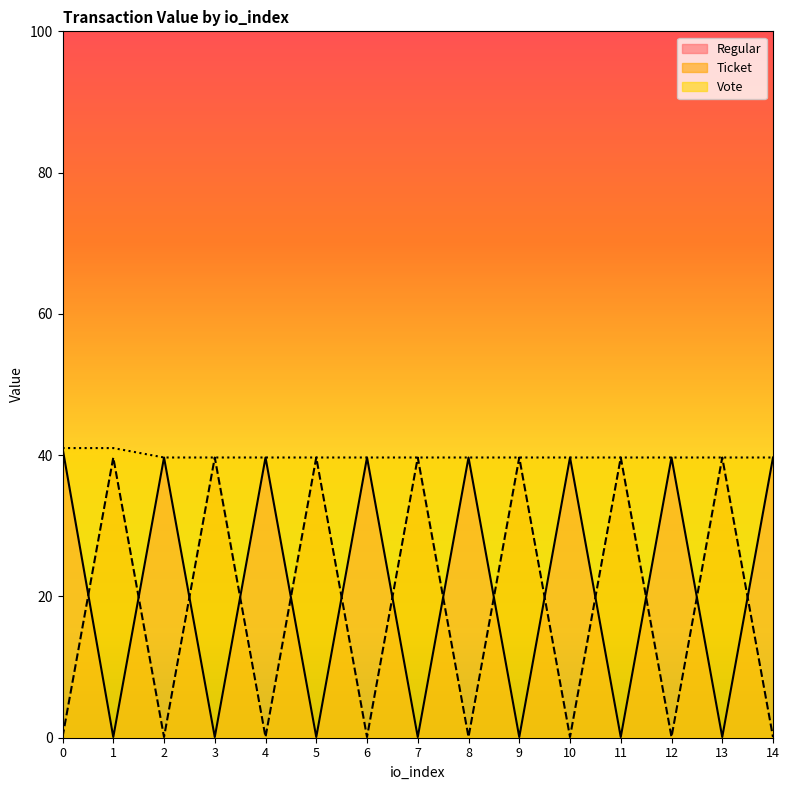

Reading left to right, extract all data points from this chart.

Regular: 0=41.0	1=0.1	2=39.7	3=0.1	4=39.7	5=0.1	6=39.7	7=0.1	8=39.7	9=0.1	10=39.7	11=0.1	12=39.7	13=0.1	14=39.7
Ticket: 0=0.1	1=39.7	2=0.1	3=39.7	4=0.1	5=39.7	6=0.1	7=39.7	8=0.1	9=39.7	10=0.1	11=39.7	12=0.1	13=39.7	14=0.1
Vote: 0=41.0	1=41.0	2=39.7	3=39.7	4=39.7	5=39.7	6=39.7	7=39.7	8=39.7	9=39.7	10=39.7	11=39.7	12=39.7	13=39.7	14=39.7